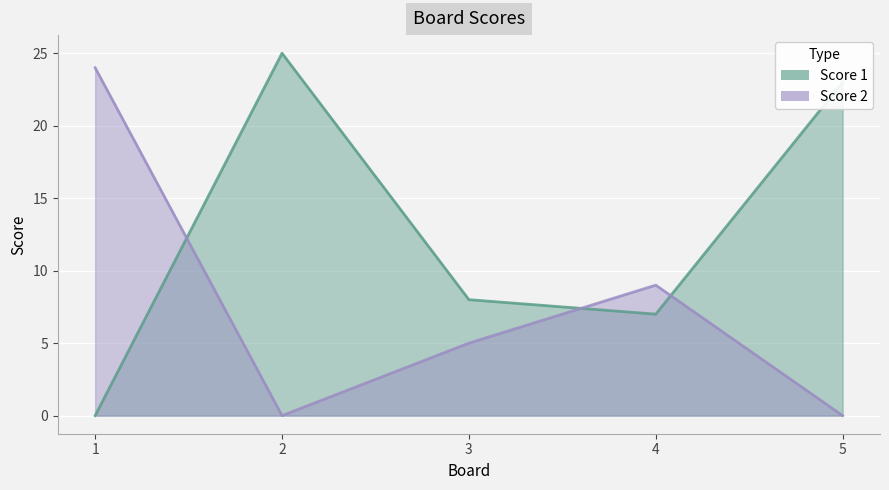

Count the number of data series in this chart.

2